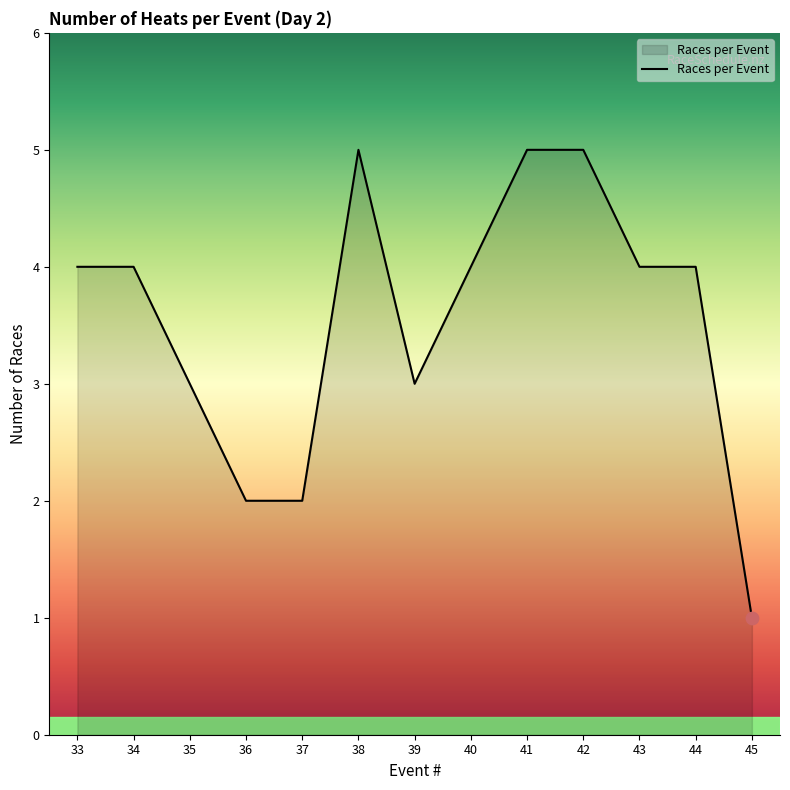

Which has a higher value, 45 or 35?

35